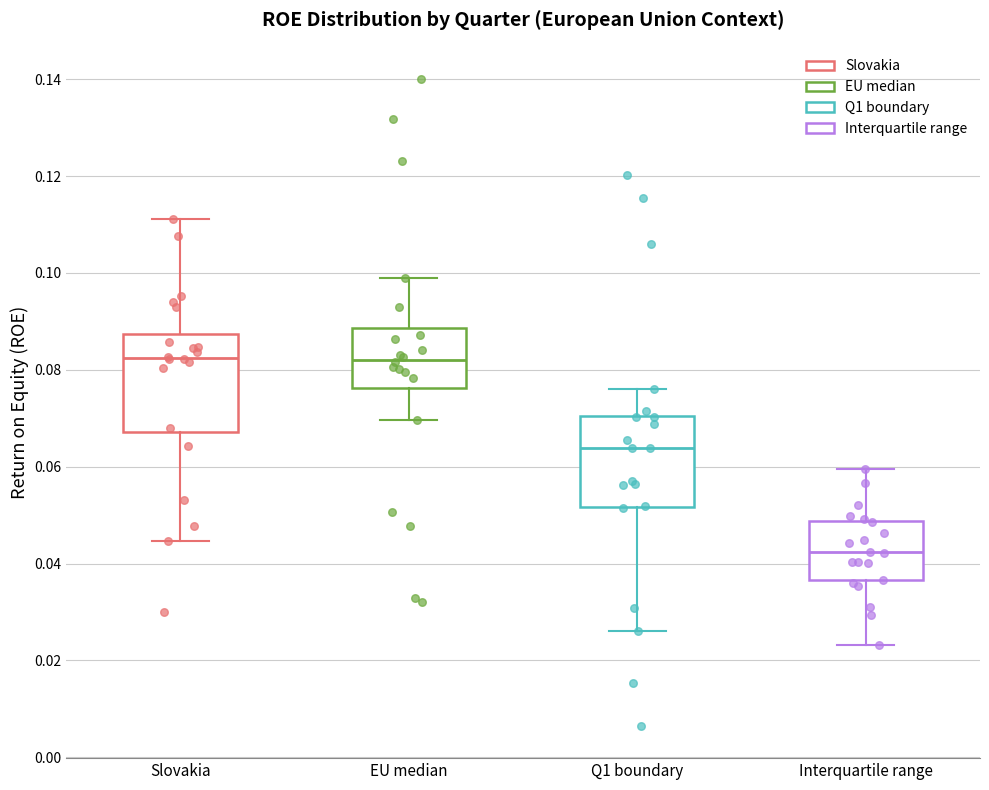

Where is the lower edge of the box for EU median on the y-axis? The values are not printed on the chart, so give them approximately, as read against the axis.

0.076